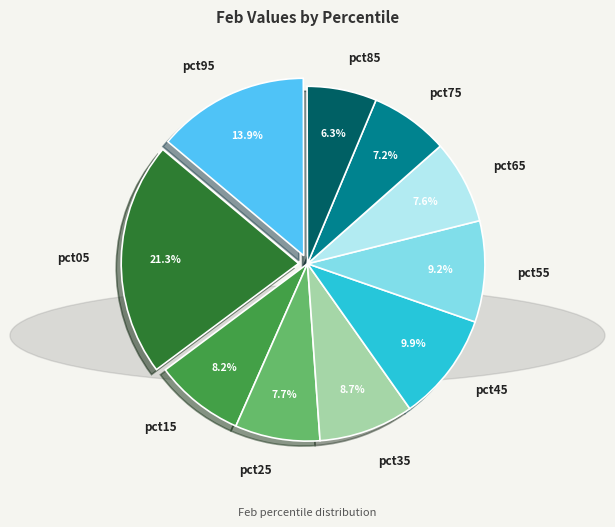

Count the number of slices in the pie.

10